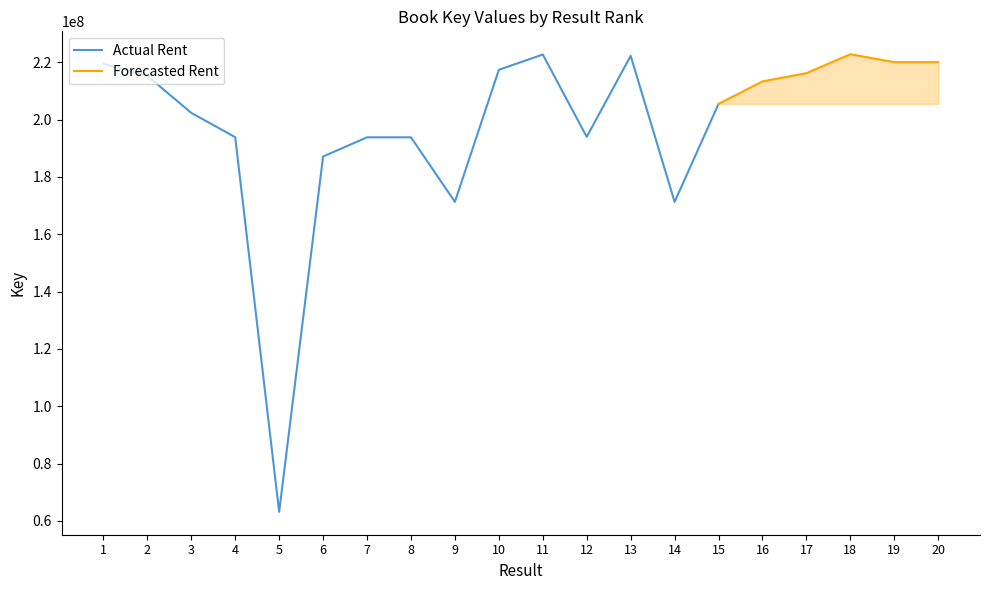

What is the smallest value displayed?

63152638